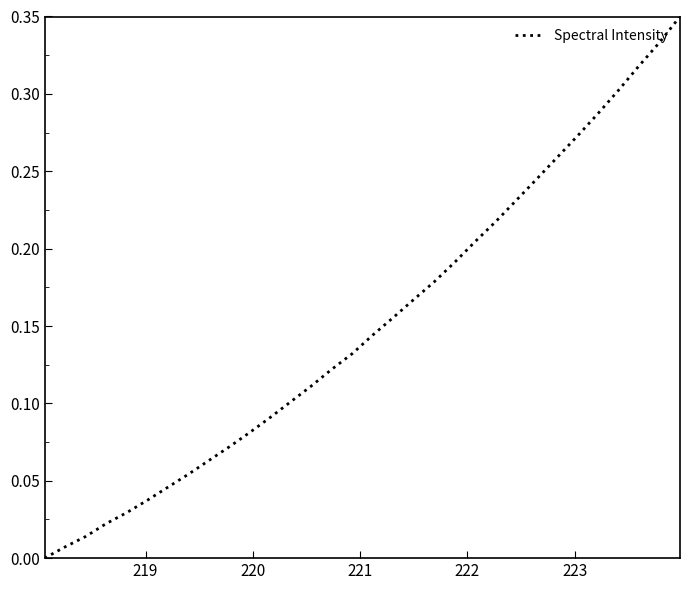

What is the average value?

0.2